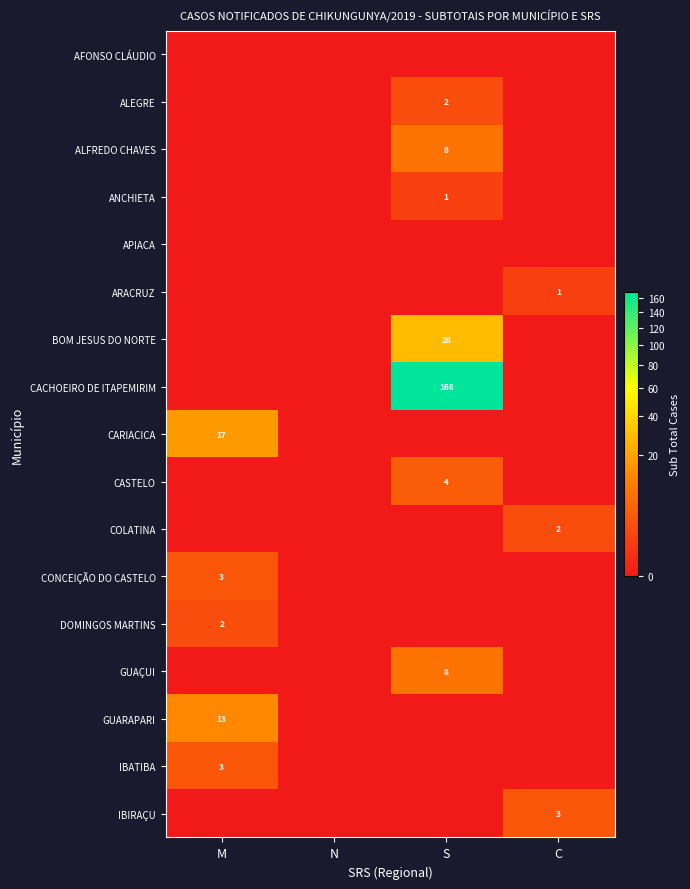

What is the maximum value shown in the chart?

168